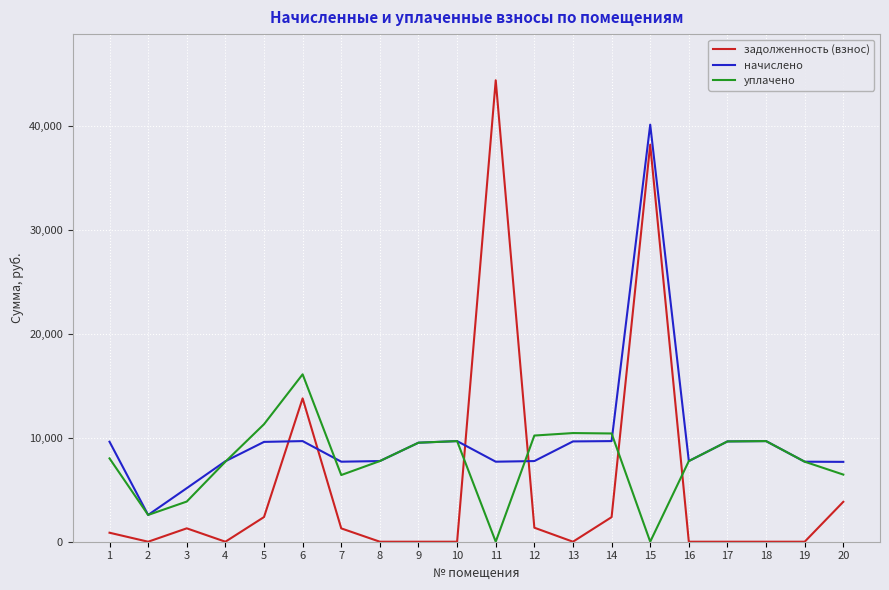

The value of задолженность (взнос) at 13 is 0.0. True or false?

True